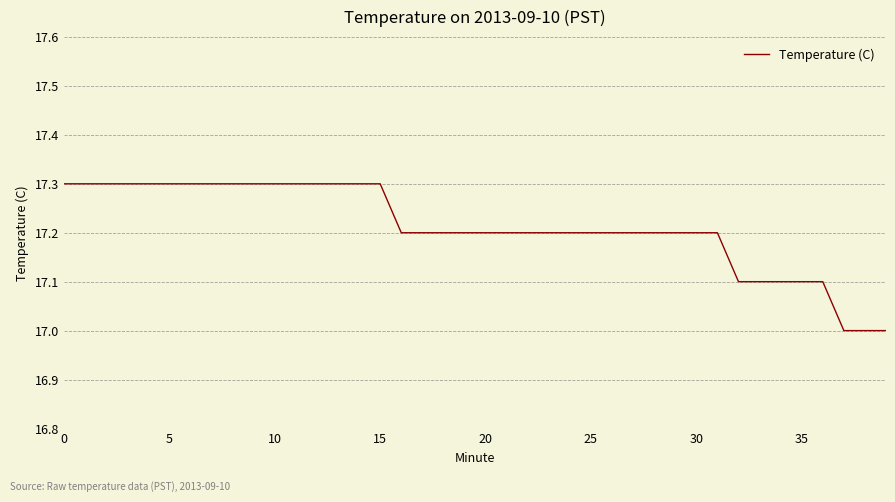

What is the difference between the maximum and minimum values?

0.3